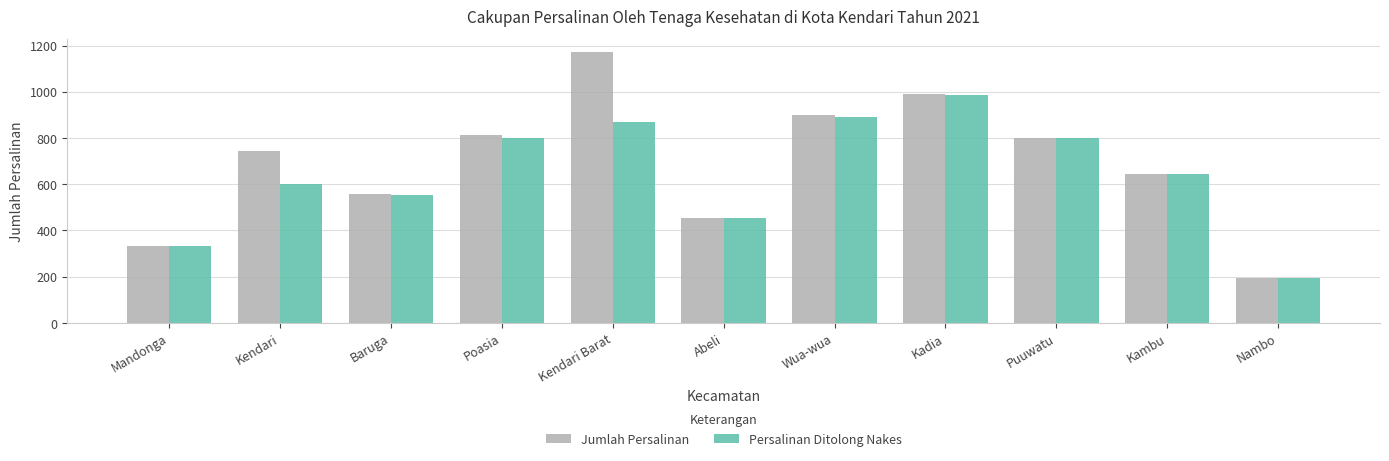

Which category has the highest value across all series?

Kendari Barat